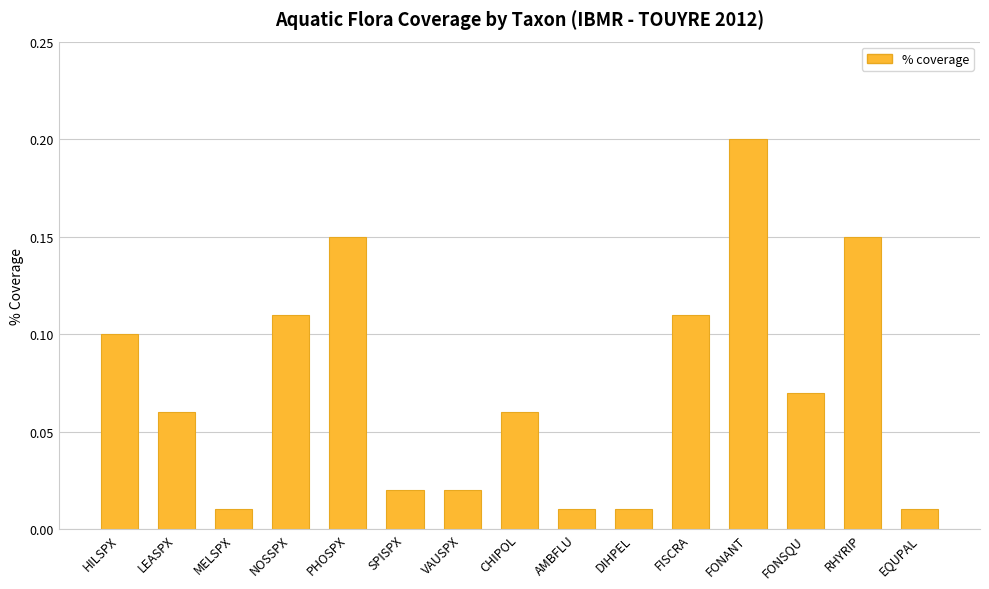

What position from the right is NOSSPX?

12